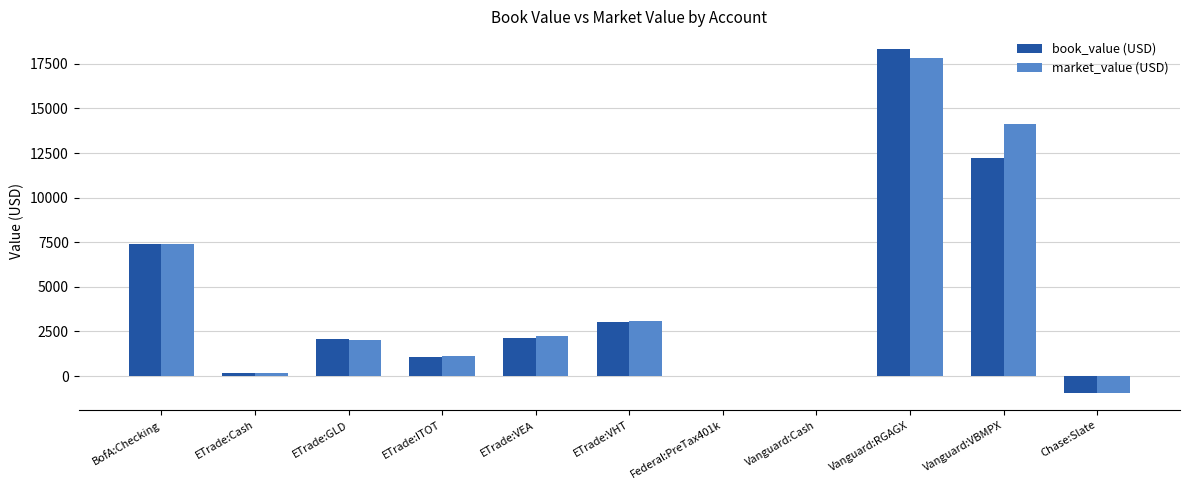

What are all the series names shown in the legend?

book_value (USD), market_value (USD)